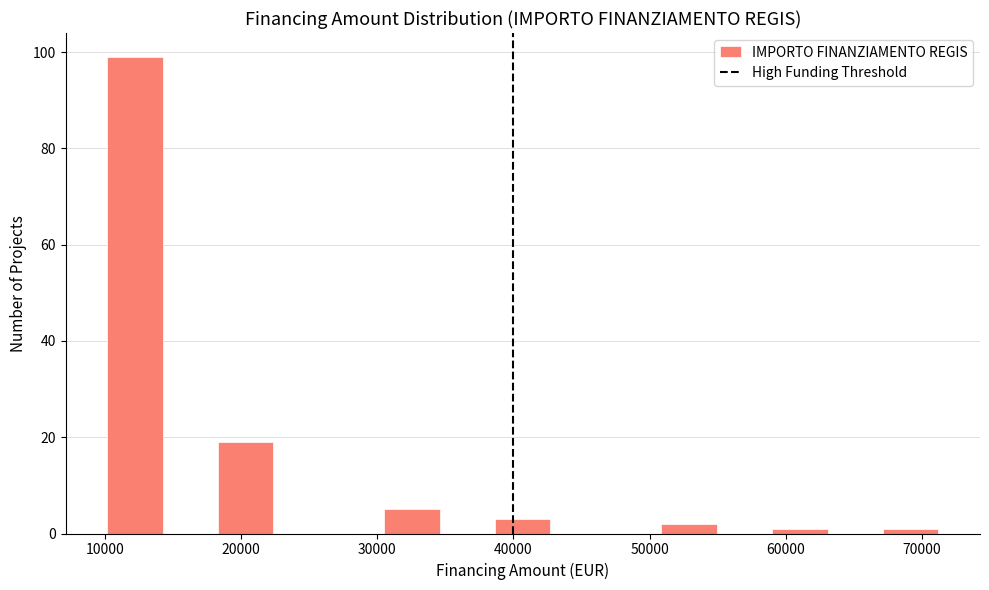

Over which range of the x-axis is the bar tallest?

10000 to 14000